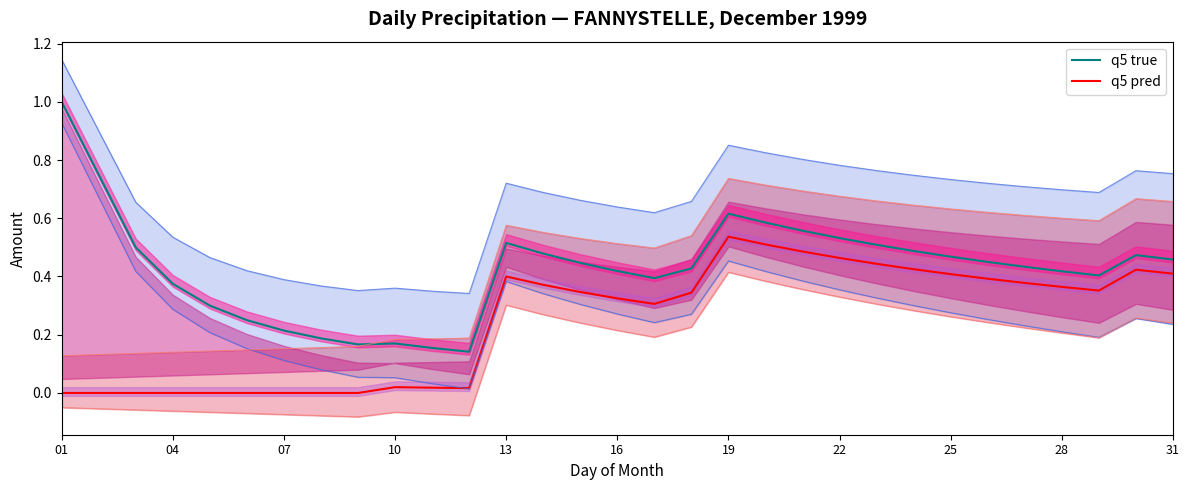

True or false: q5 true and q5 pred cross at least once.

False